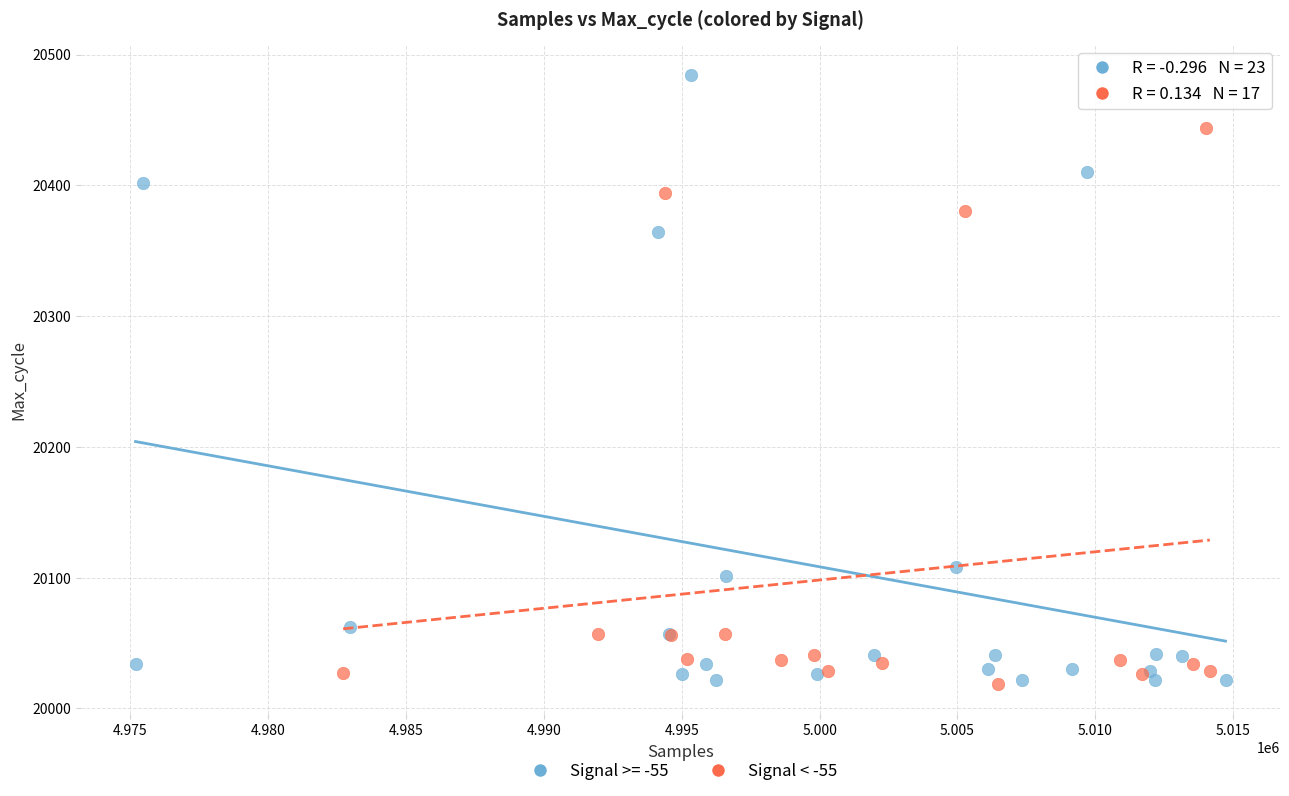

Which series has the widest spread of Y values?

Signal >= -55